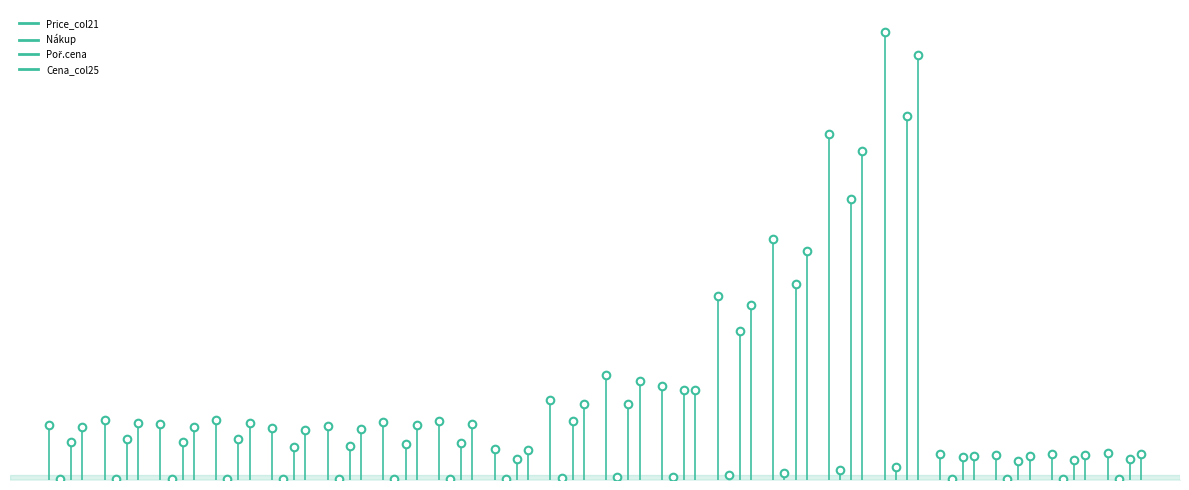

Which series reaches the maximum Y coordinate?

Price_col21